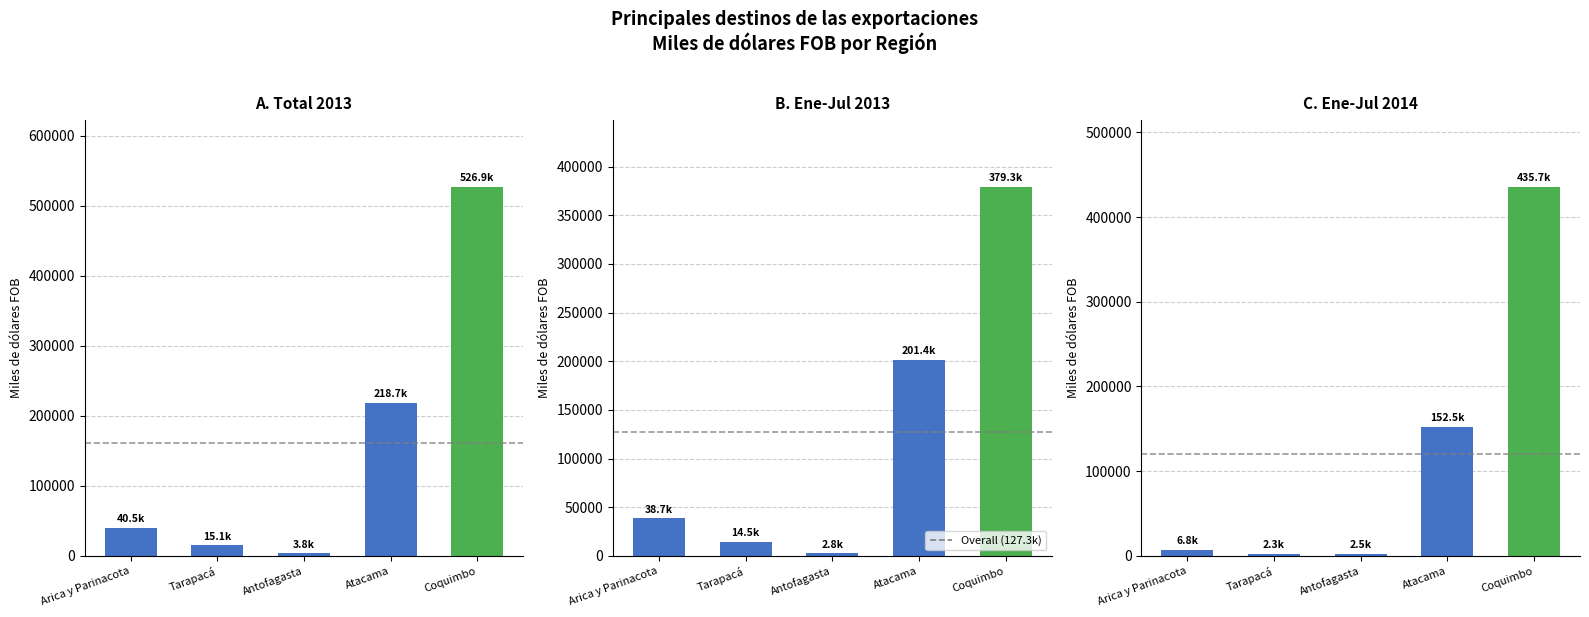

What is the average value of the ene-jul 2013 series?

127321.1